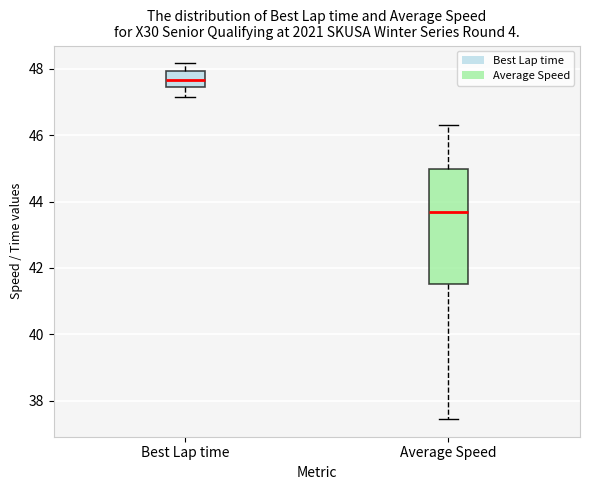

Reading left to right, transcribe this box plot: for each box, give where its median line is, the range the box spans, and where its two whiskers end, as read against the y-axis. The values are not printed on the chart, so give them approximately, as read against the axis.

Best Lap time: median 47.6, box 47.4 to 48.0, whiskers 47.2 to 48.2
Average Speed: median 43.6, box 41.6 to 45.0, whiskers 37.4 to 46.4